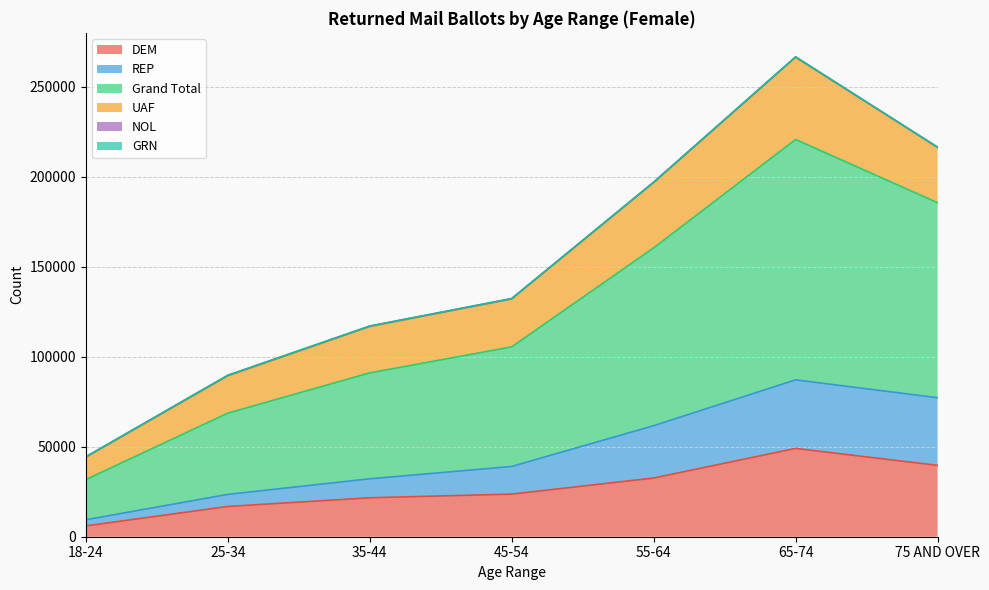

Which series has the largest range (max minus min)?

Grand Total